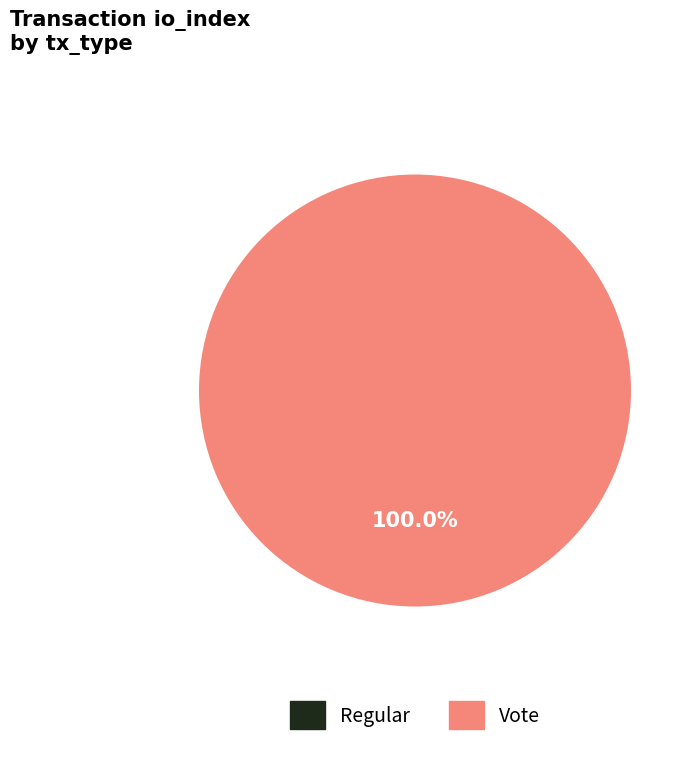

To the nearest percent, what is the combined percentage of Vote and Regular?

100%